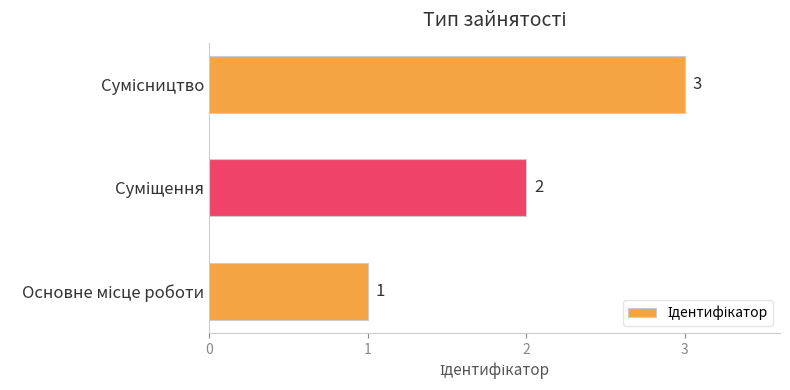

What is the sum of all values?

6